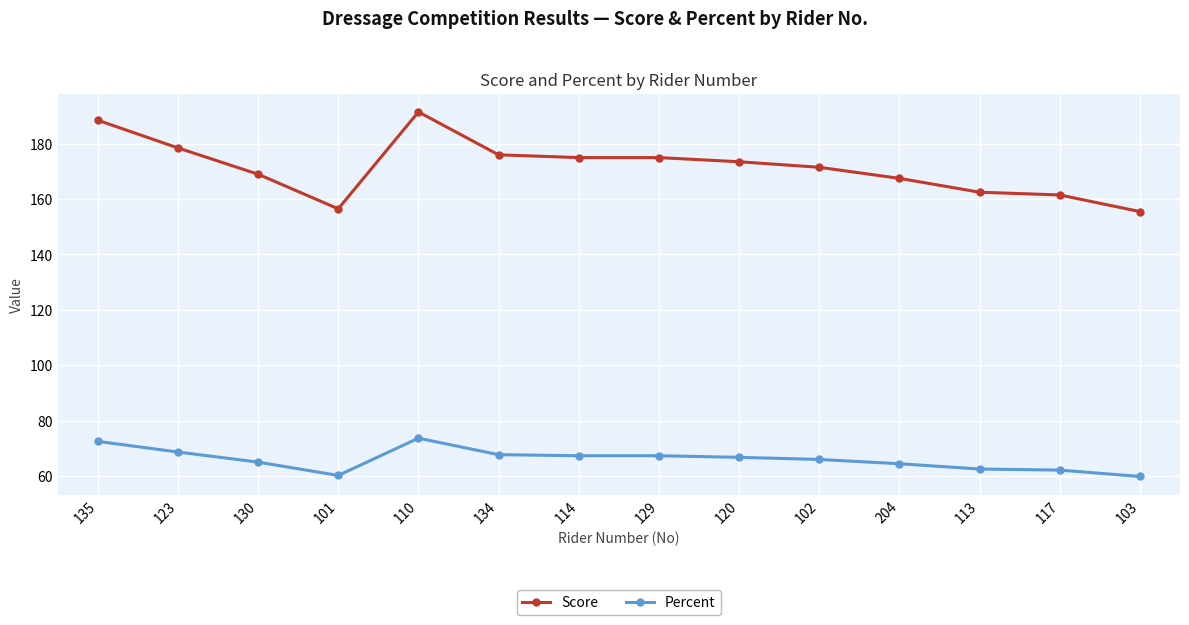

What is the sum of the Score values at 101 and 117?

318.0